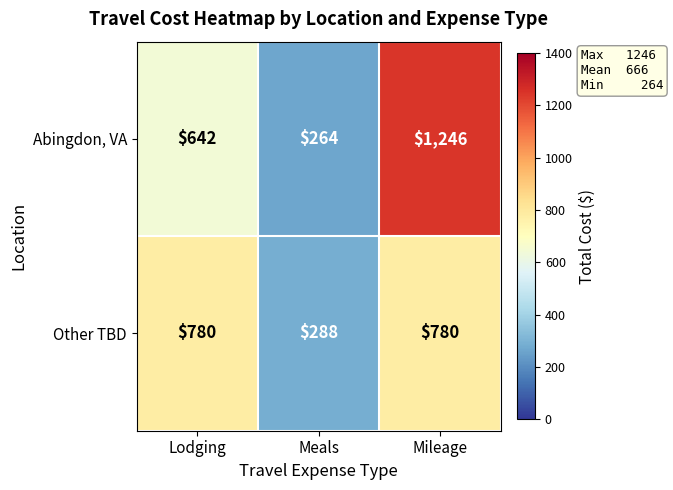

Reading left to right, what are all the values shown in this chart?

Abingdon, VA: Lodging=642	Meals=264	Mileage=1246
Other TBD: Lodging=780	Meals=288	Mileage=780